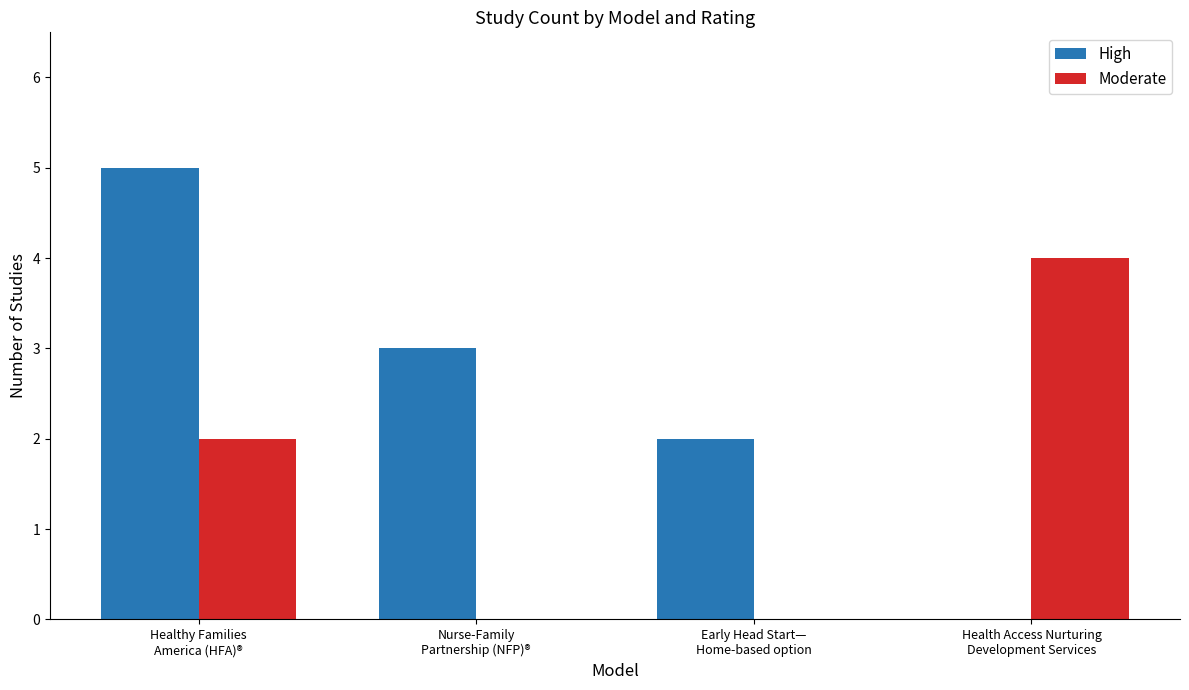

Which series has the largest total across all categories?

High